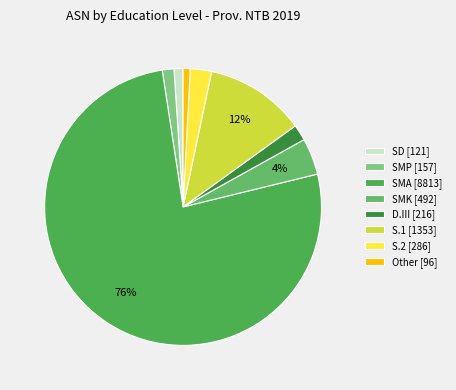

How many segments does this pie chart have?

8